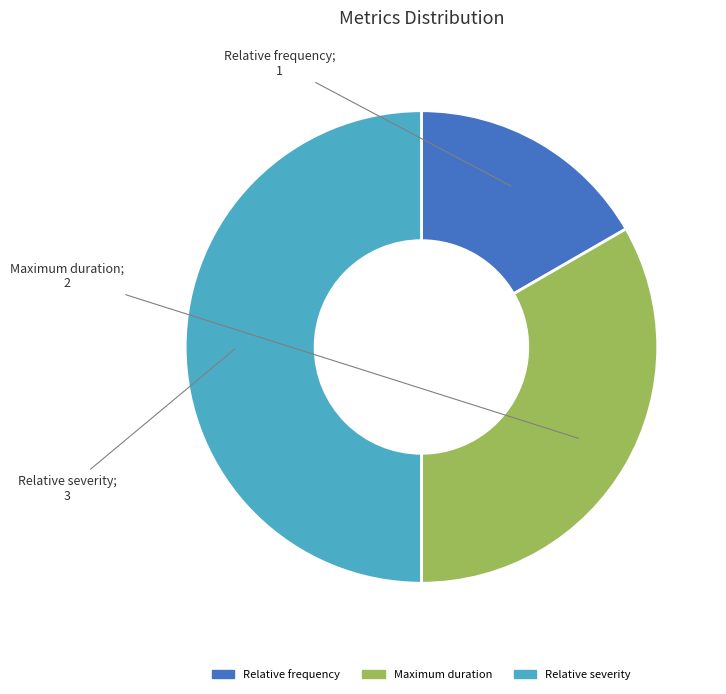

What is the ratio of the value at Relative frequency to the value at Maximum duration?

0.5